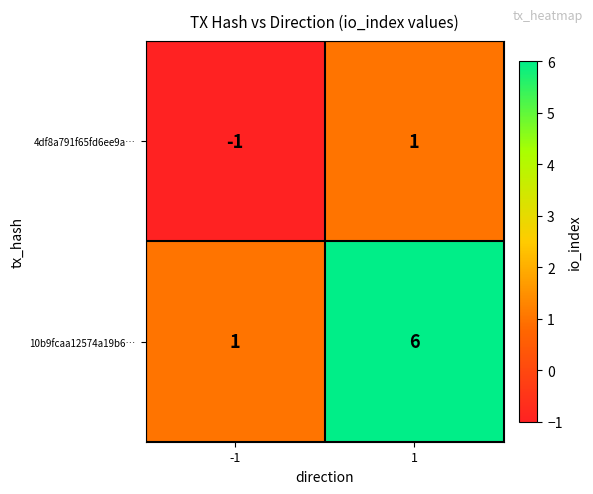

What is the average value of the 10b9fcaa12574a19b6… series?

4